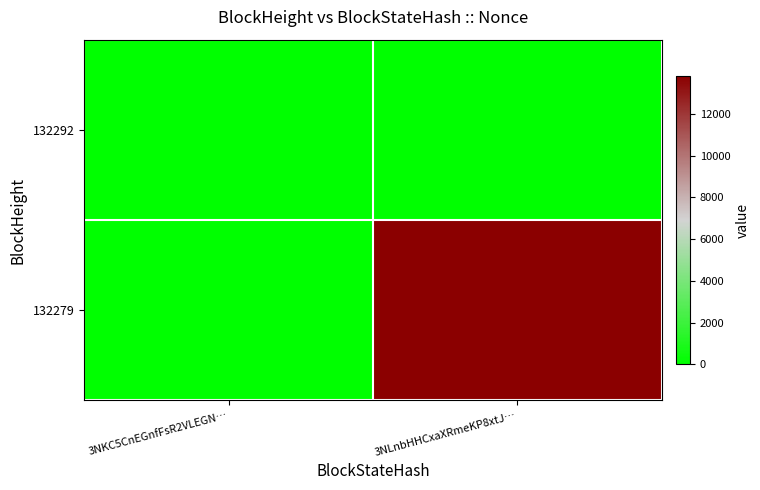

Rank the series by their maximum value, from lowest to highest.

132292, 132279